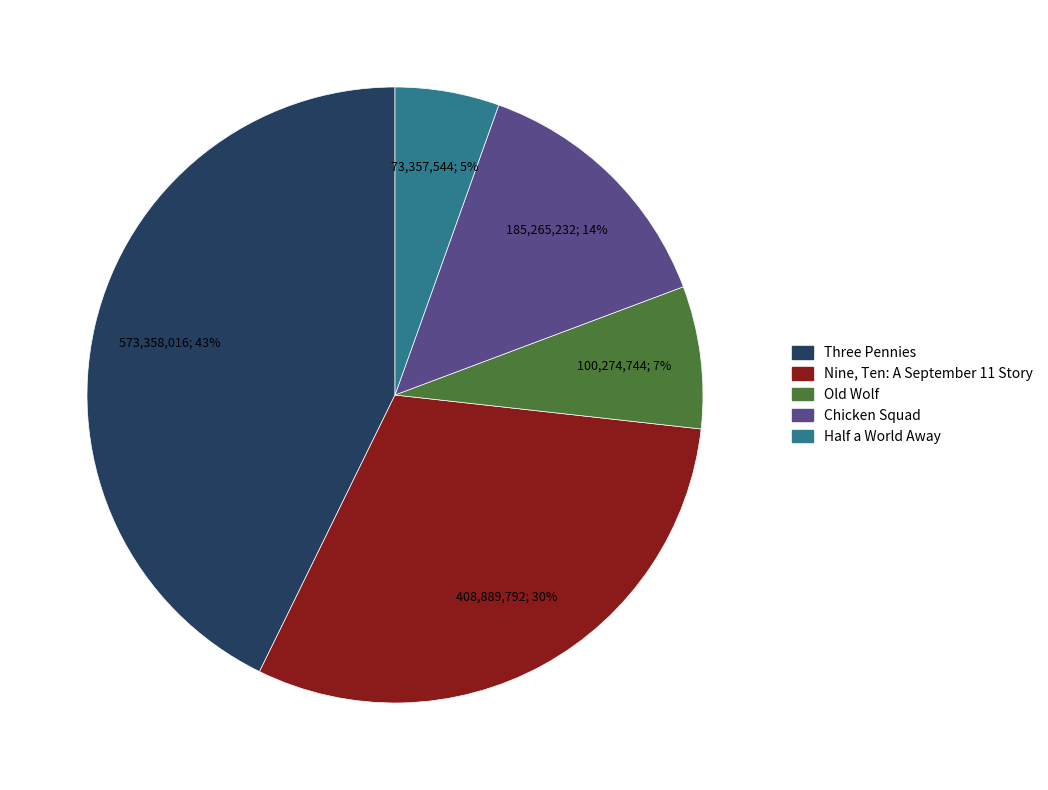

The Chicken Squad slice represents 14% of the pie. True or false?

True